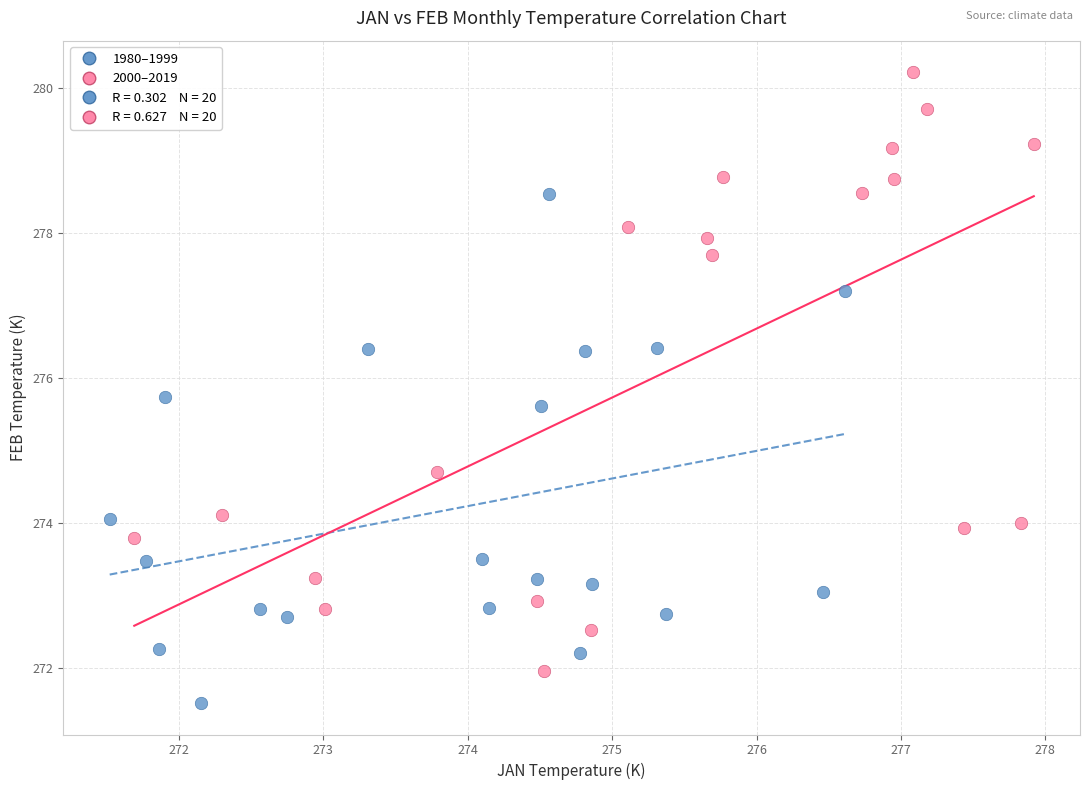

Which series reaches the maximum Y coordinate?

2000–2019